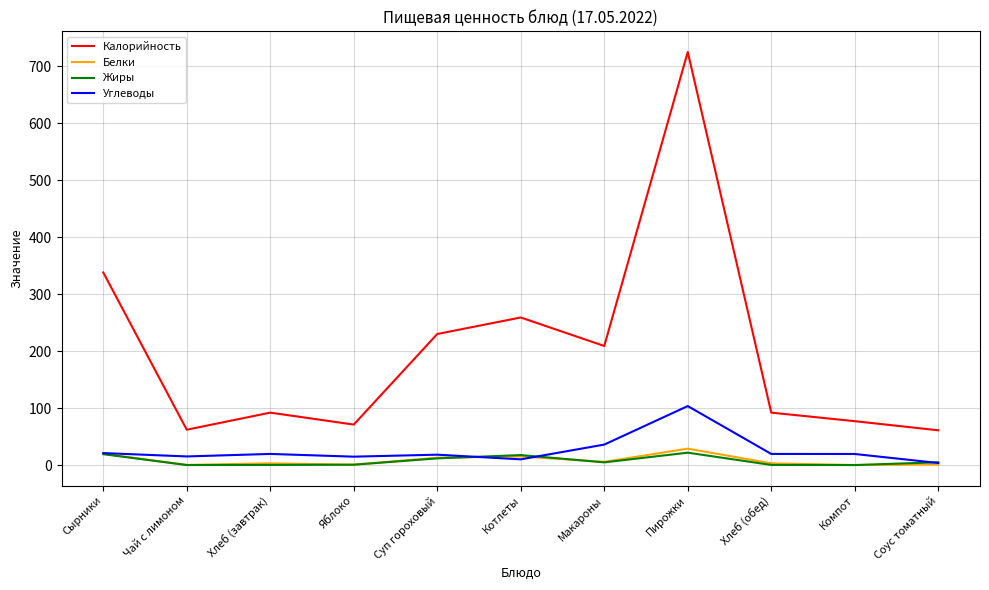

The value of Жиры at Чай с лимоном is 0.0. True or false?

True